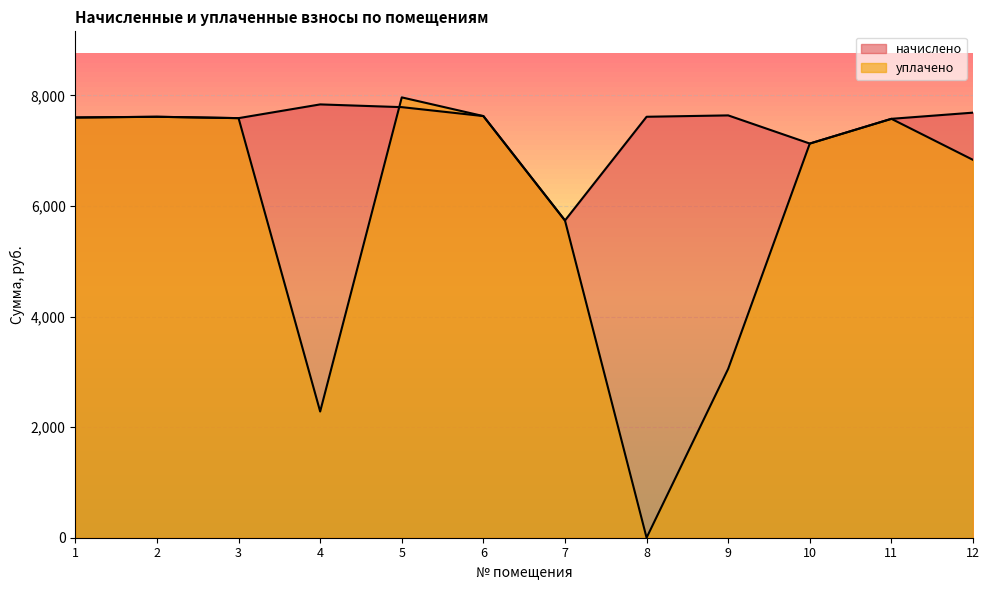

Which has a higher value, 2 or 7?

2